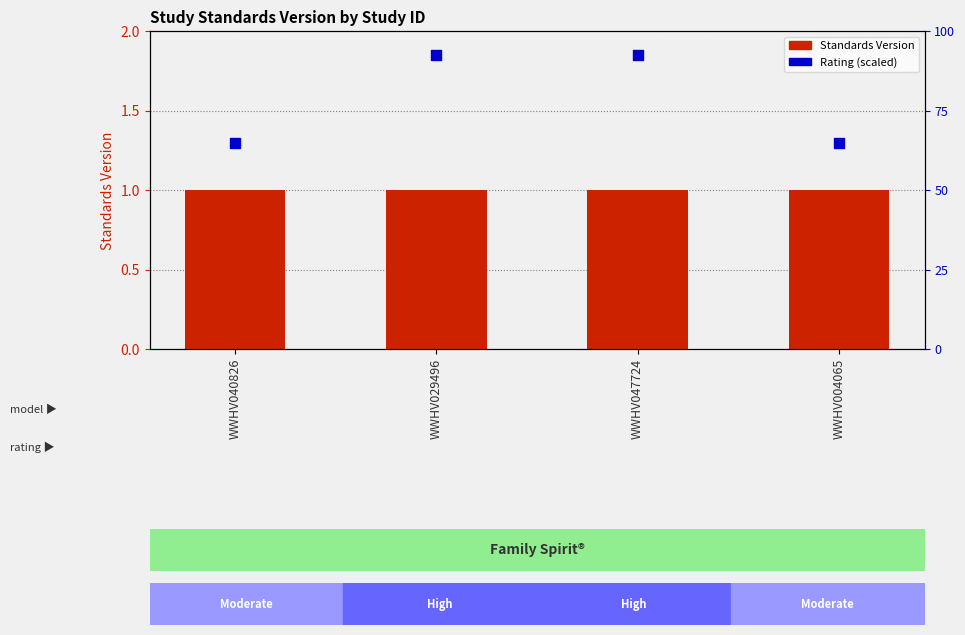

At which category is the sum across all series the highest?

WWHV029496